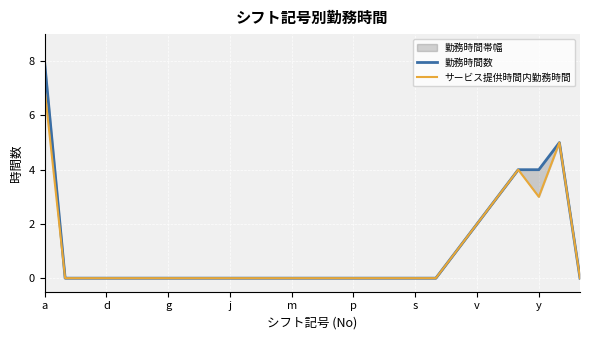

In サービス提供時間内勤務時間, how many points are lower than both neighbors (excluding endpoints)?

1